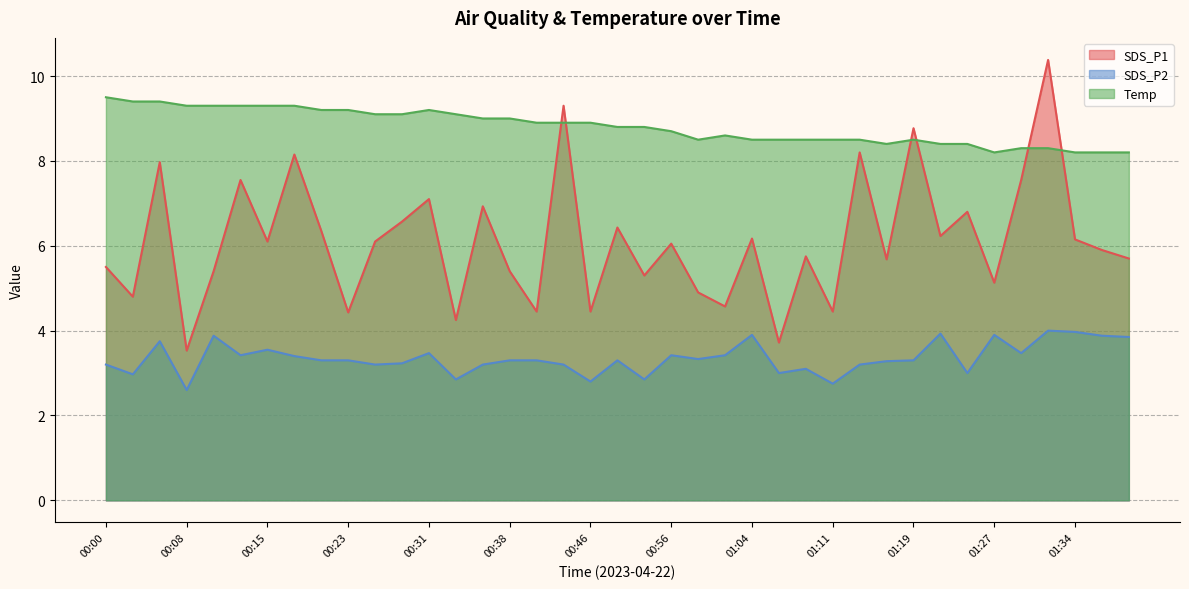

The value of SDS_P1 at 01:34 is 6.2. True or false?

True